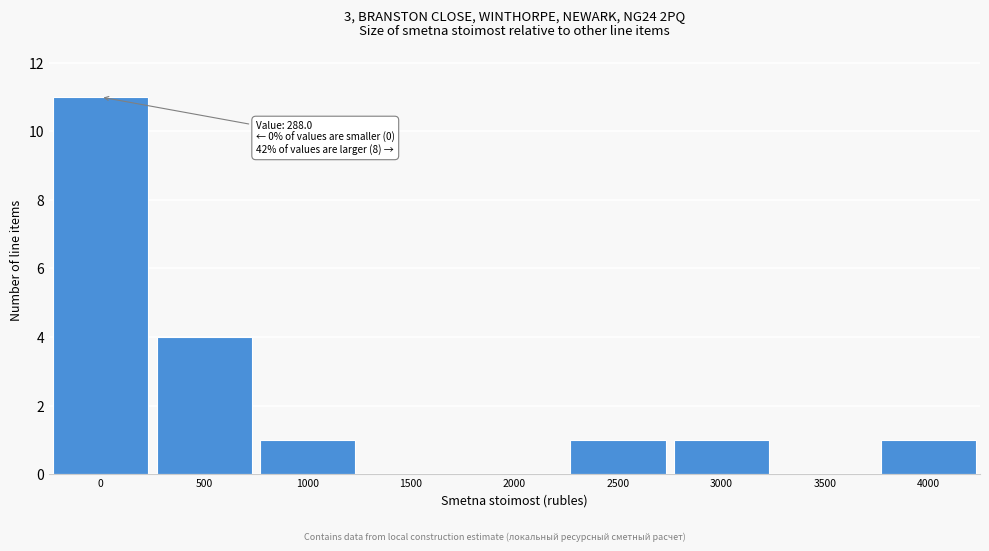

Reading left to right, list all the values displayed in this chart.

0=11	500=4	1000=1	1500=0	2000=0	2500=1	3000=1	3500=0	4000=1